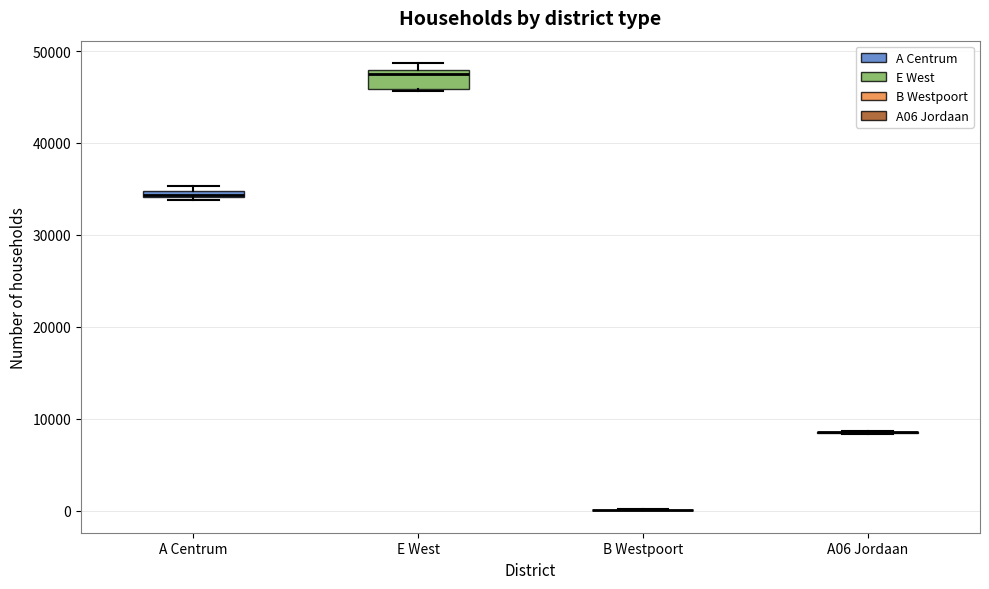

Which box is the tallest, from its lower edge to its upper edge?

E West